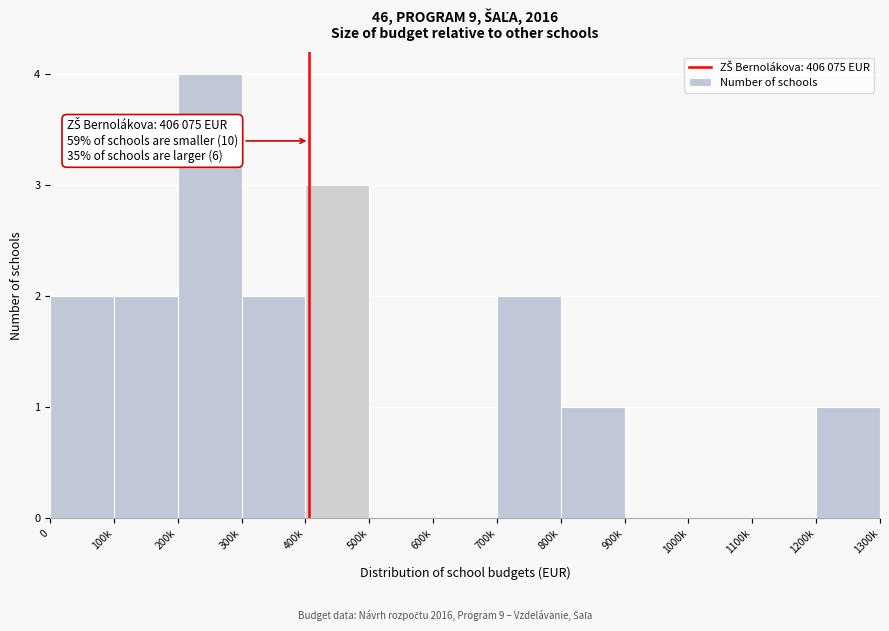

Reading left to right, transcribe all the data shown in this chart.

0=2	100k=2	200k=4	300k=2	400k=3	500k=0	600k=0	700k=2	800k=1	900k=0	1000k=0	1100k=0	1200k=1